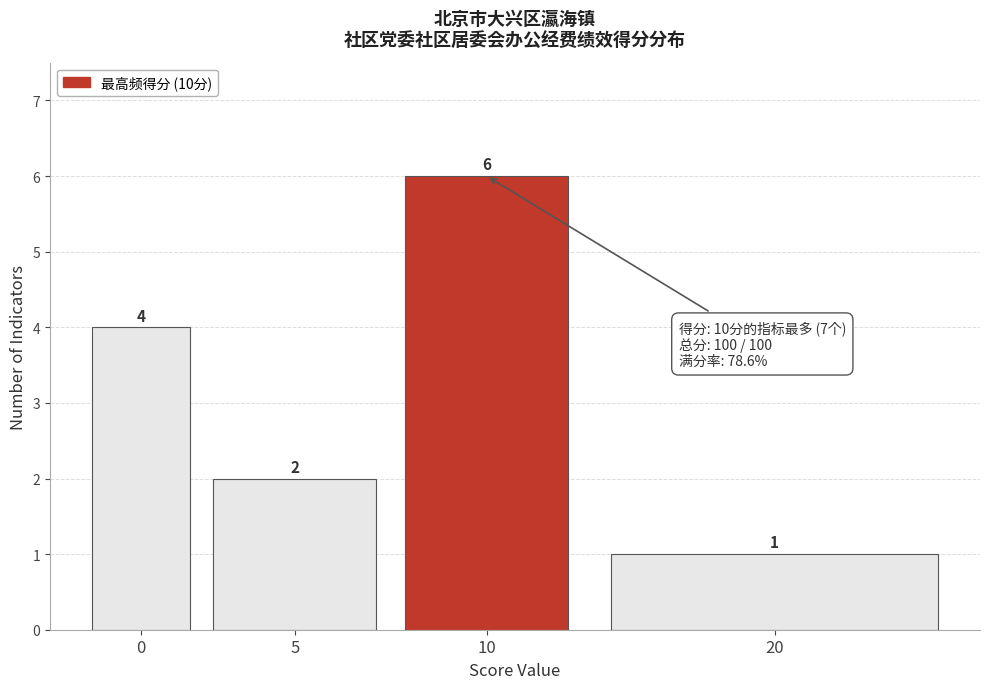

Reading right to left, what are all the values shown in this chart?

1	6	2	4